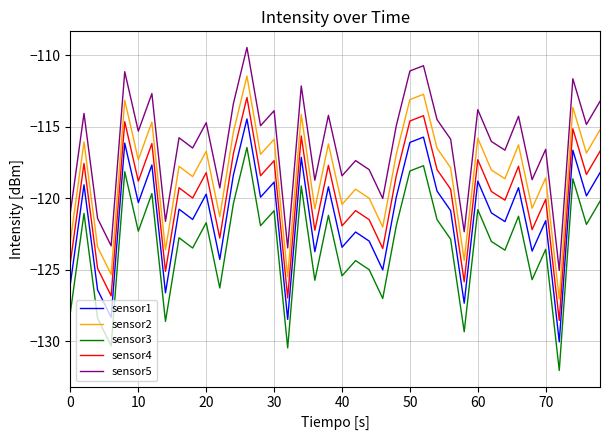

What is the difference between the maximum and minimum values in the sensor5 series?

15.6